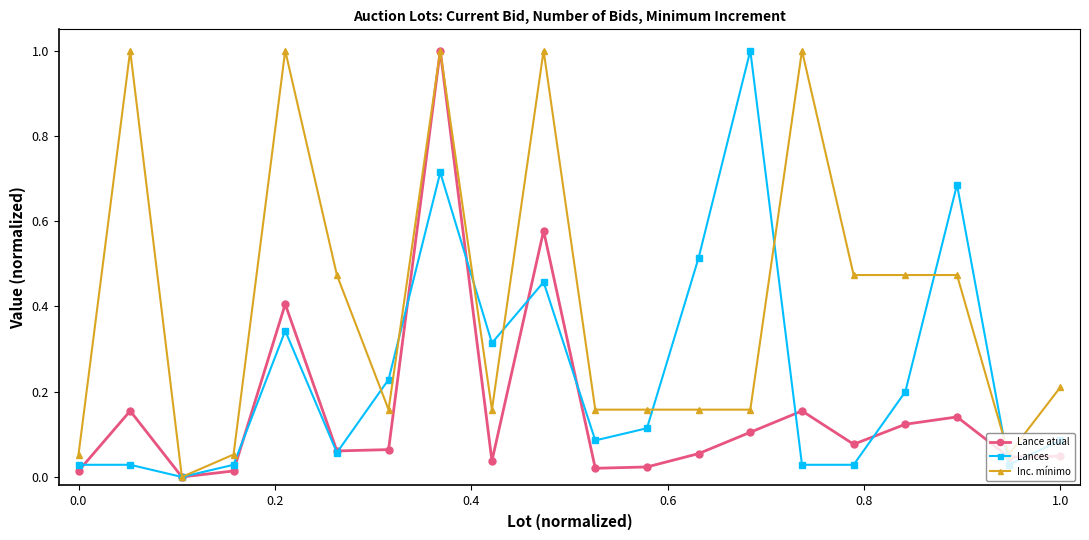

What is the highest value of the Lances series?

1.0